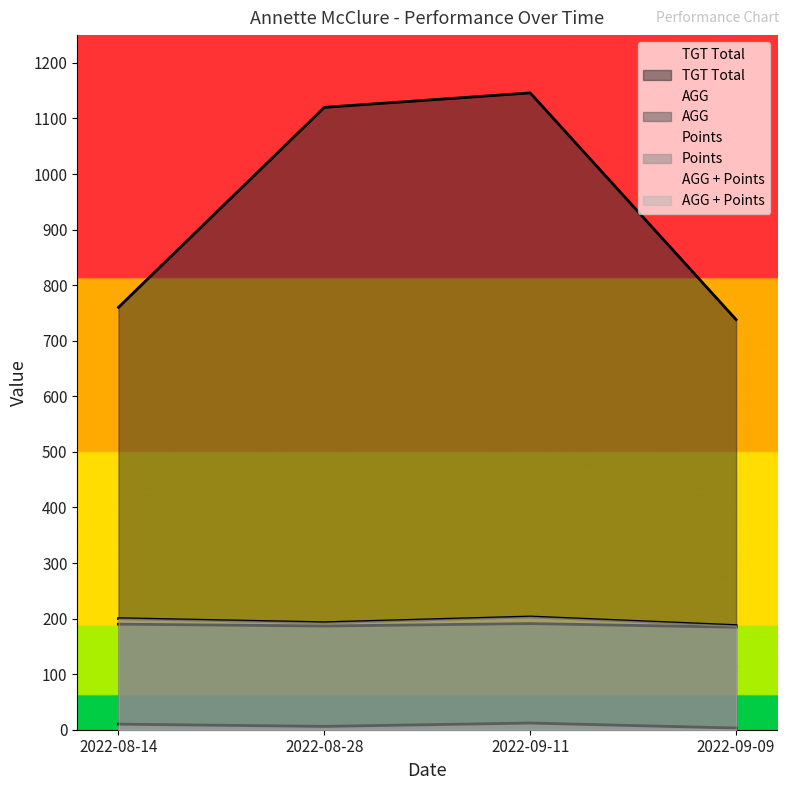

Between 2022-09-11 and 2022-09-09, which is larger?

2022-09-11